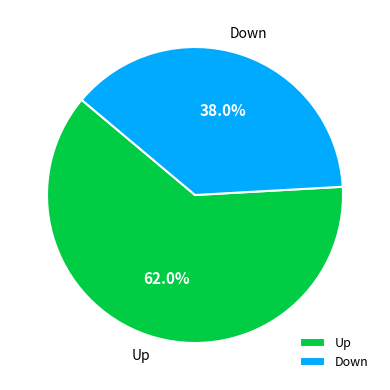

Rank the categories by value from highest to lowest.

Up, Down